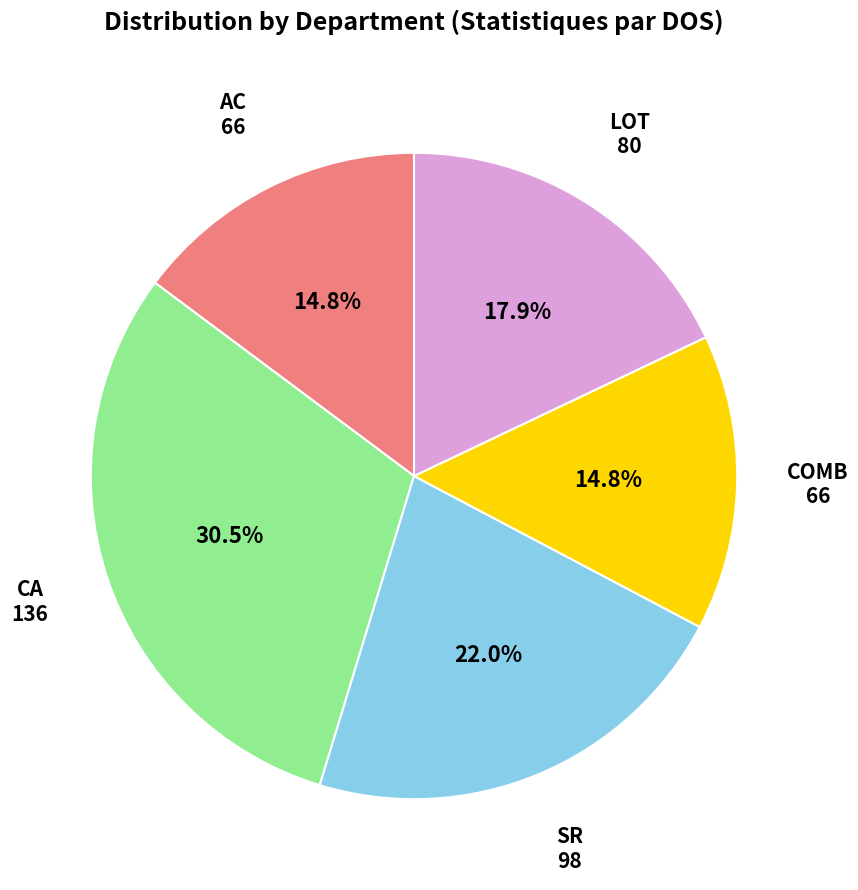

Combined, what portion of the pie is SR and AC?

36.8%